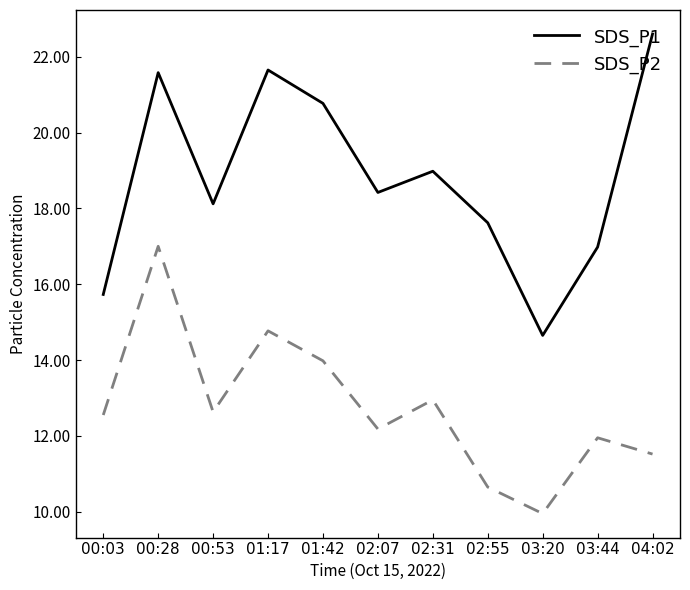

Does the chart have visible grid lines?

No